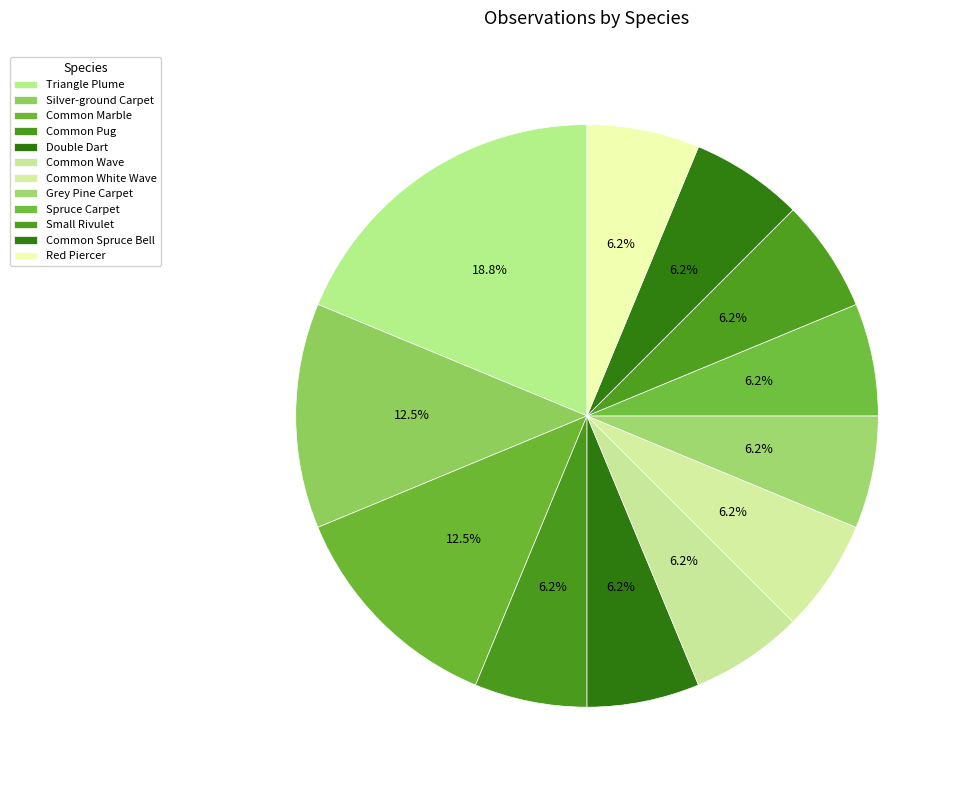

Combined, do Triangle Plume and Small Rivulet account for over 50%?

No